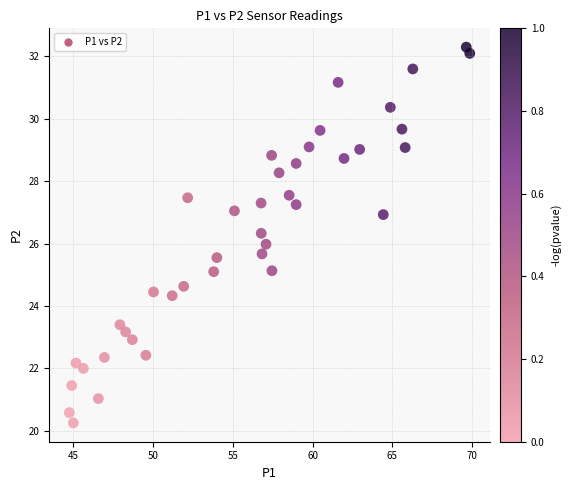

What is the range of X values (max minus min)?

25.1